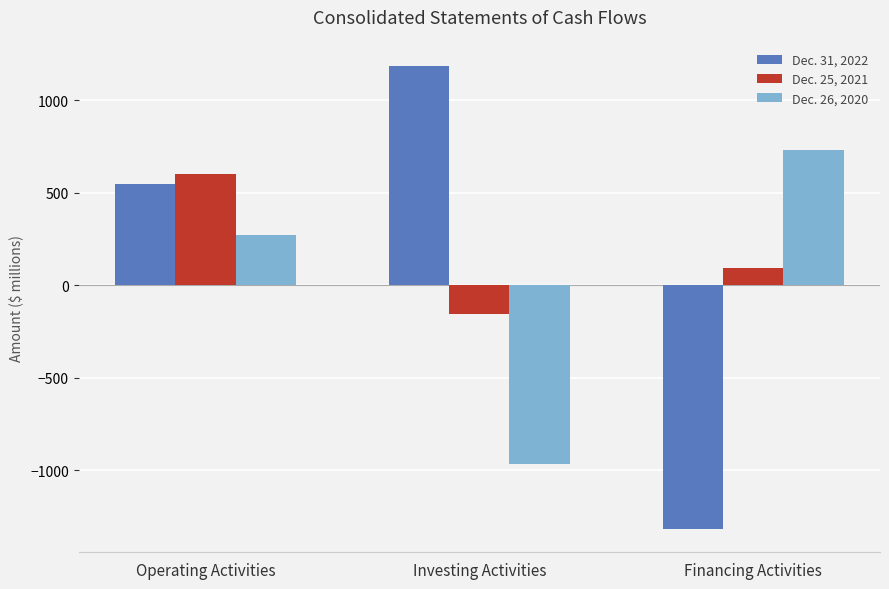

At Operating Activities, list the series in order from smallest to largest.

Dec. 26, 2020, Dec. 31, 2022, Dec. 25, 2021